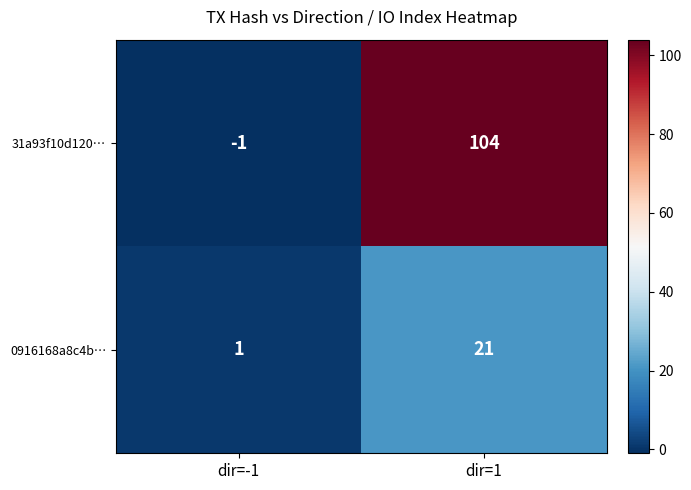

Rank the series at dir=-1 from lowest to highest value.

31a93f10d120…, 0916168a8c4b…